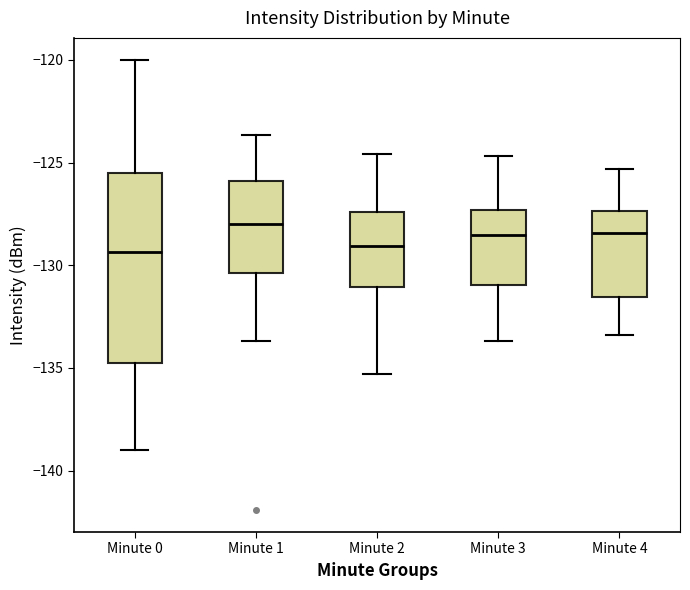

Where does the lower whisker of the box for Minute 4 end on the y-axis? The values are not printed on the chart, so give them approximately, as read against the axis.

-133.5